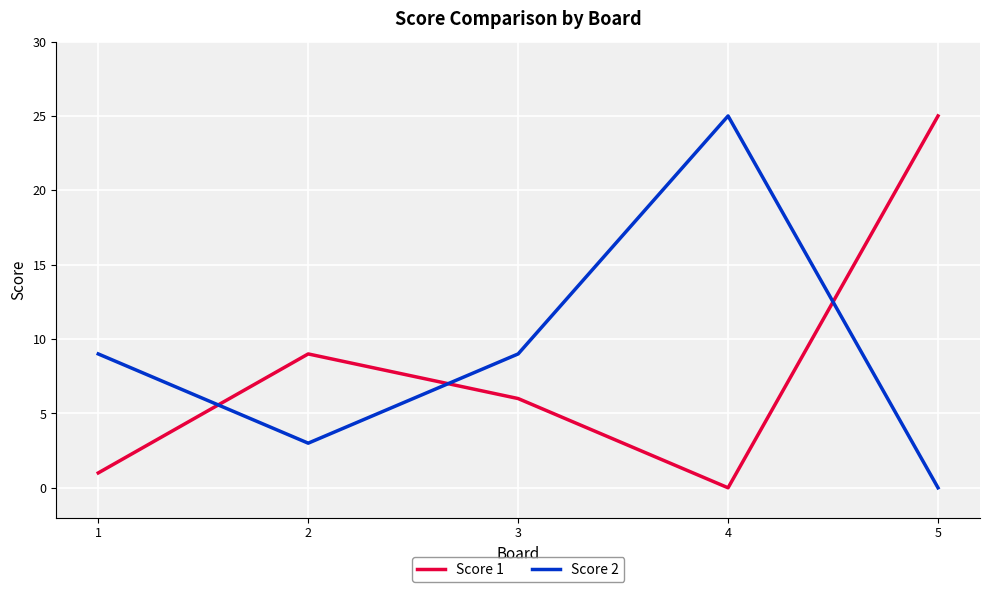

Reading right to left, extract all data points from this chart.

Score 1: 25	0	6	9	1
Score 2: 0	25	9	3	9